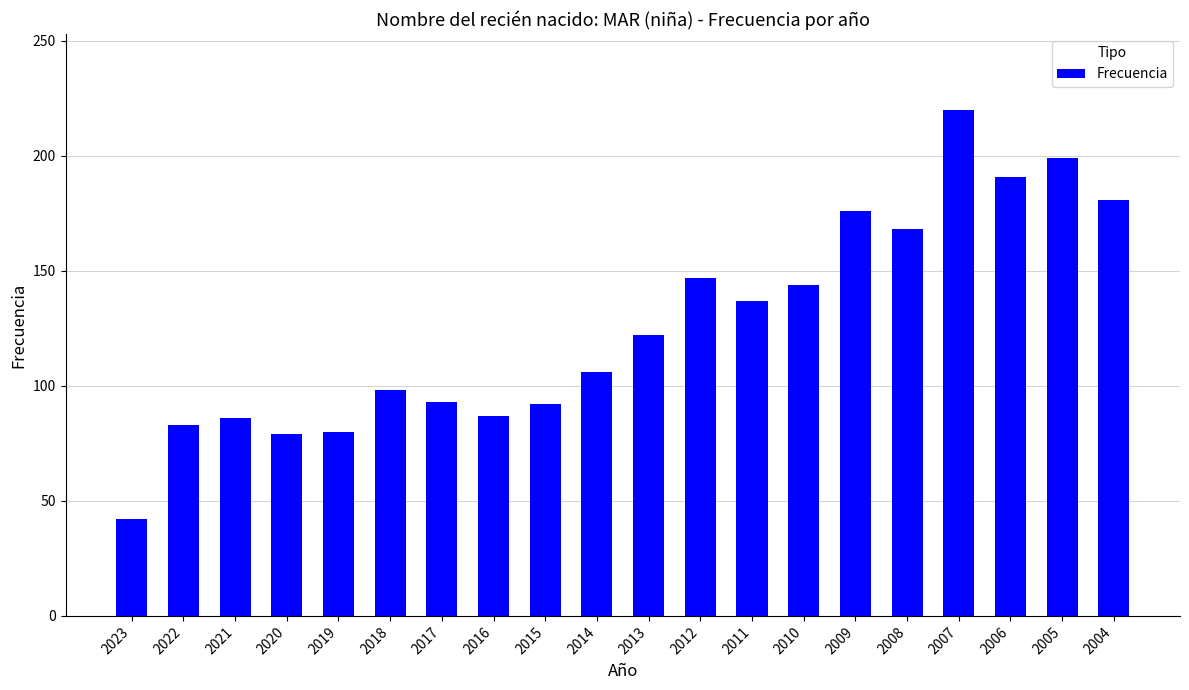

What is the sum of the values at 2019 and 2021?

166